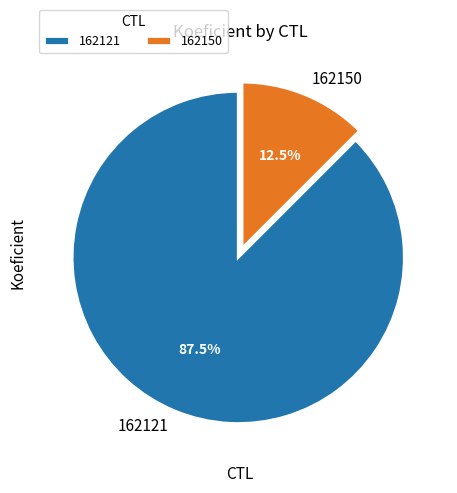

Is the sum of 162121 and 162150 greater than half?

Yes